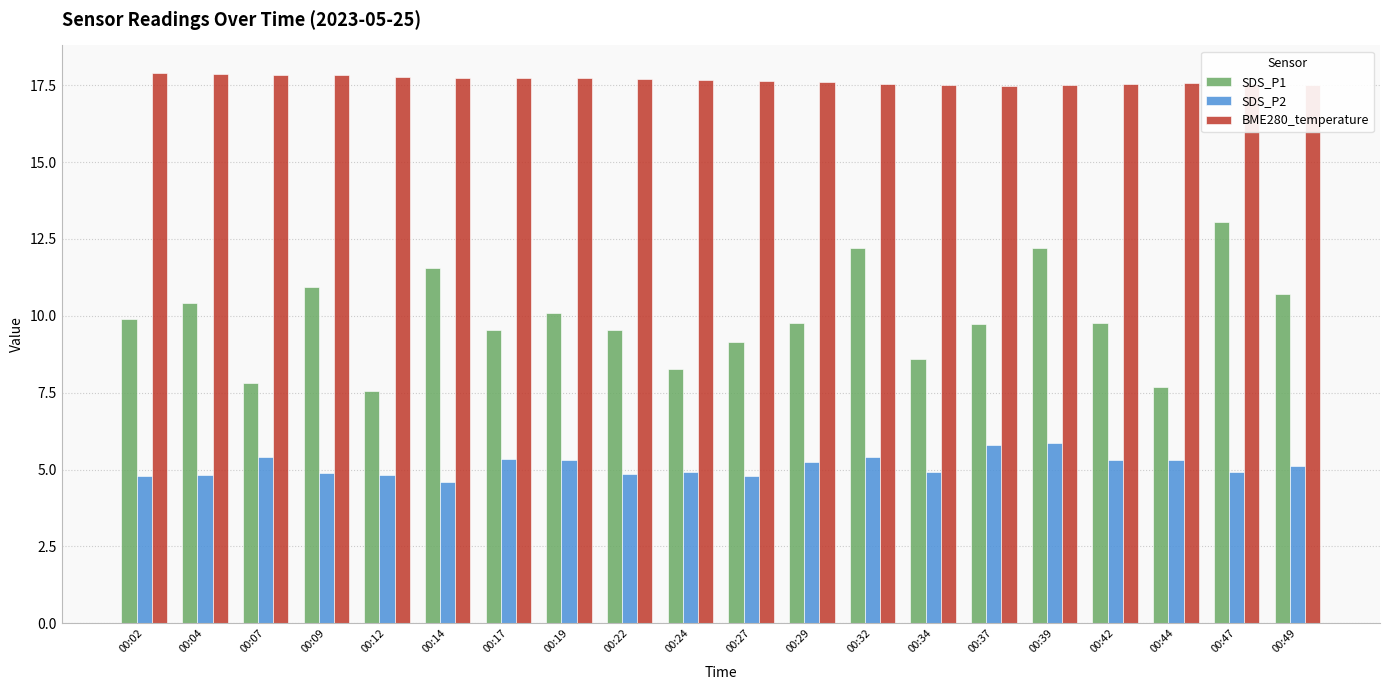

What is the sum of the SDS_P2 values at 00:14 and 00:27?

9.4